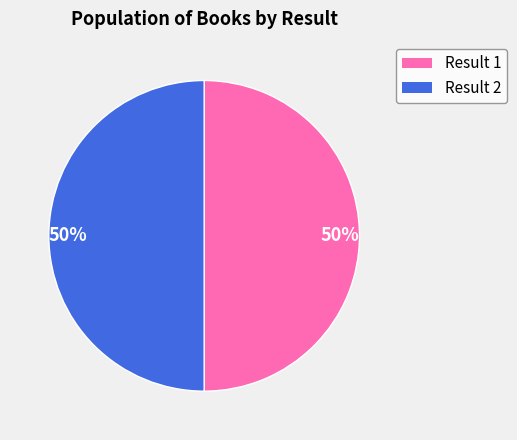

To the nearest percent, what is the average slice percentage?

50%